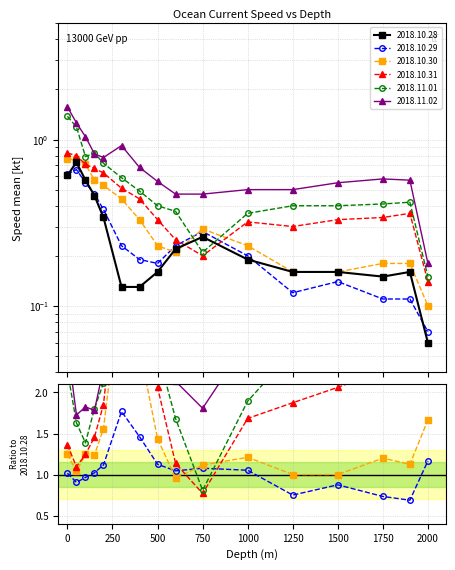

What is the value of the 2018.10.28 point at the 12th from the left?

0.2